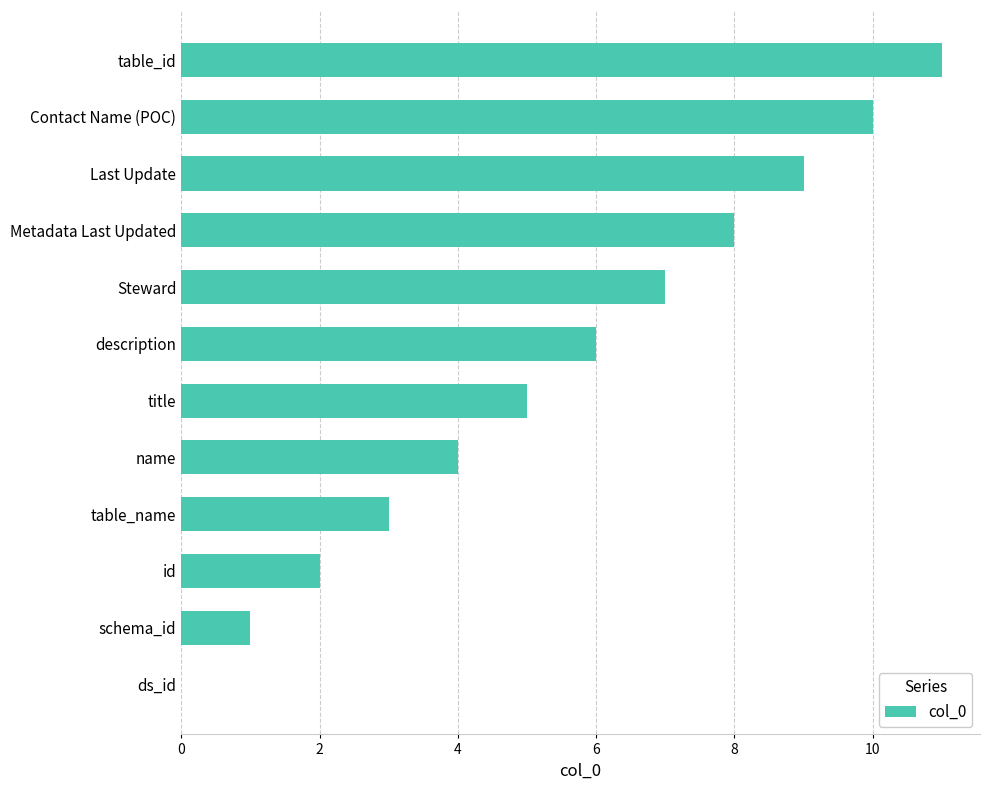

Are the bars horizontal?

Yes